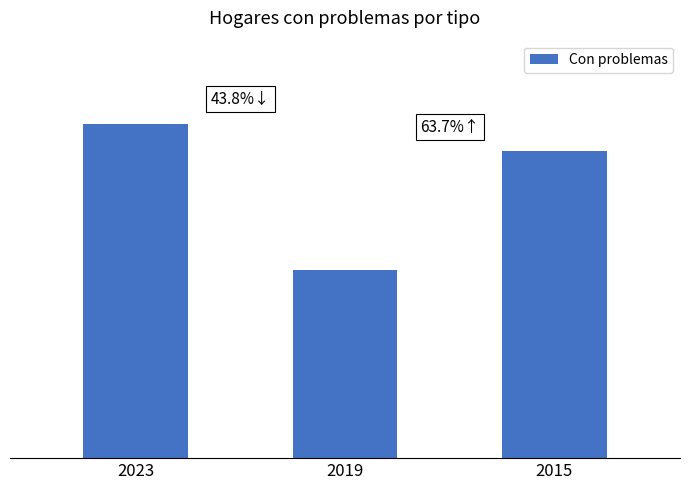

List the labels in order of value, smallest first.

2019, 2015, 2023